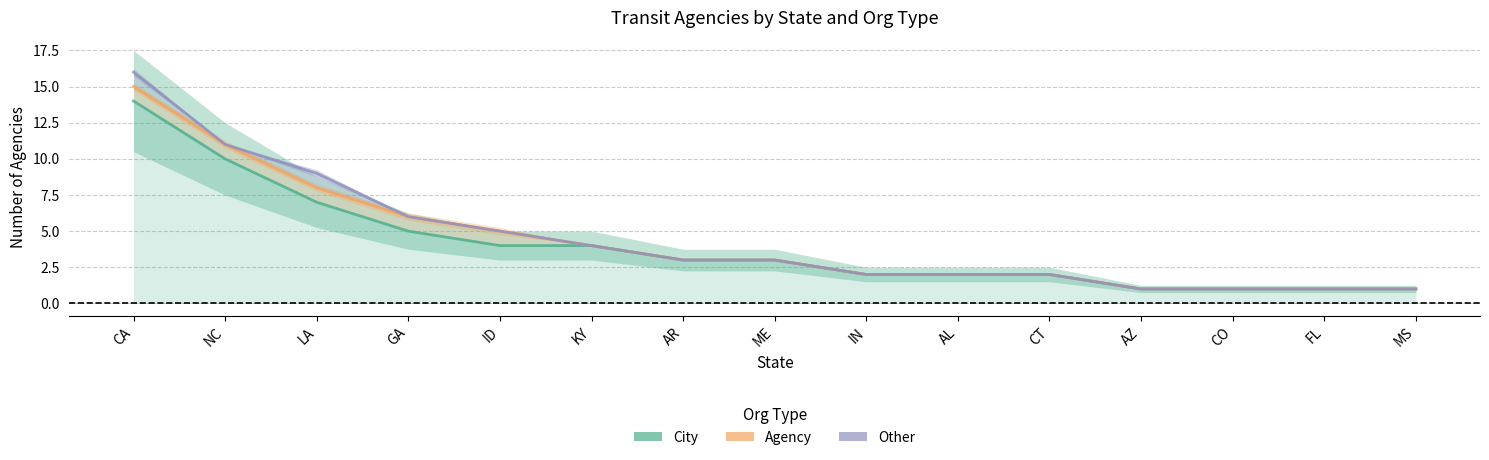

What position from the left is ID?

5